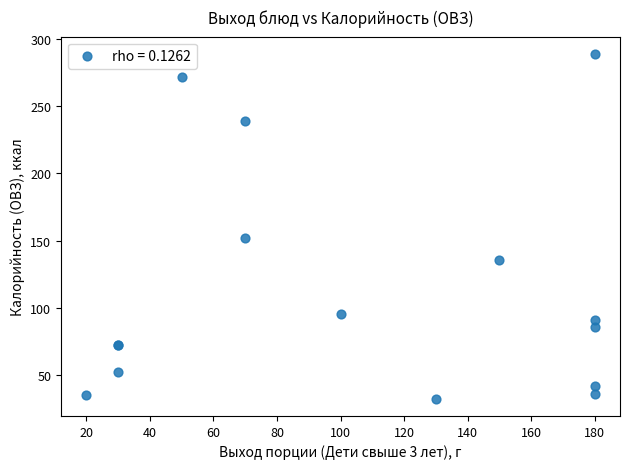

What Y value in the scatter plot is closest to 160?

151.6